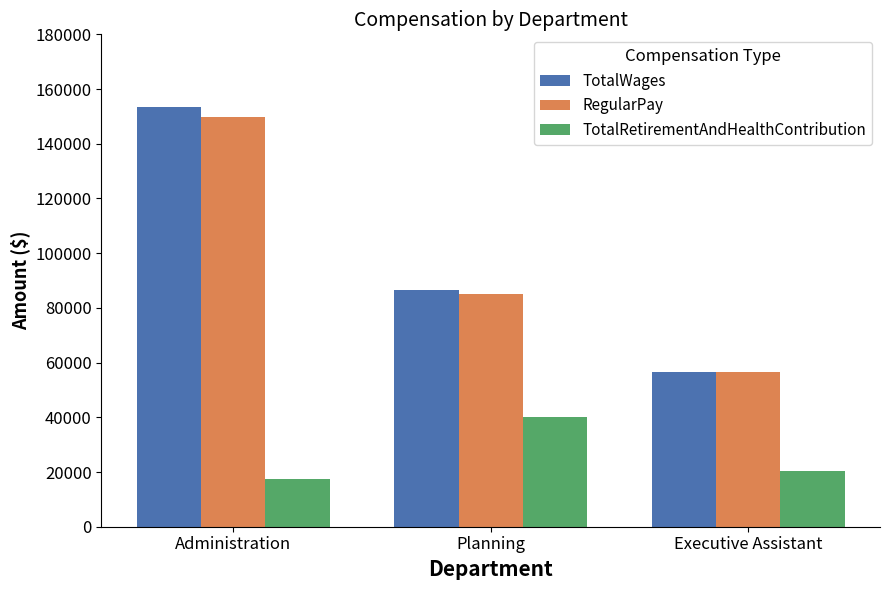

Between Planning and Executive Assistant, which series saw the biggest shift?

TotalWages